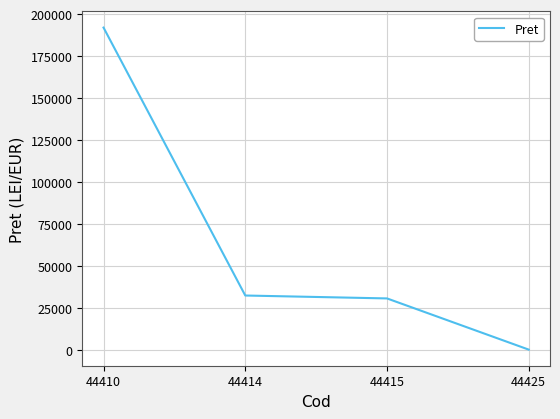

The value at 44414 is 32303.0. True or false?

True